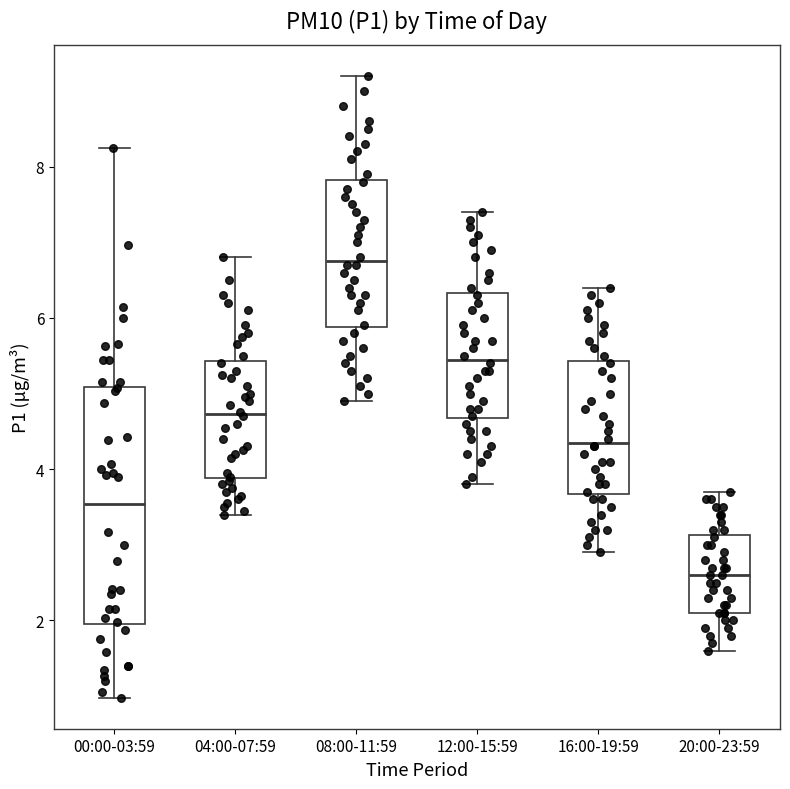

Which box is the tallest, from its lower edge to its upper edge?

00:00-03:59